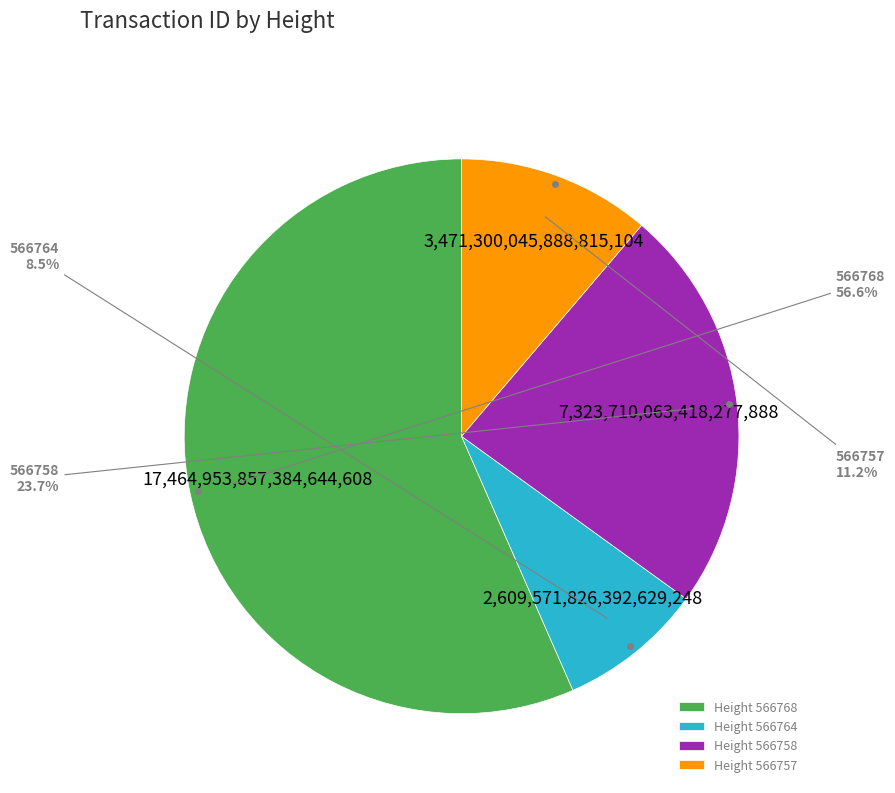

Approximately how many times larger is the value at 566758 compared to 566768?

0.4